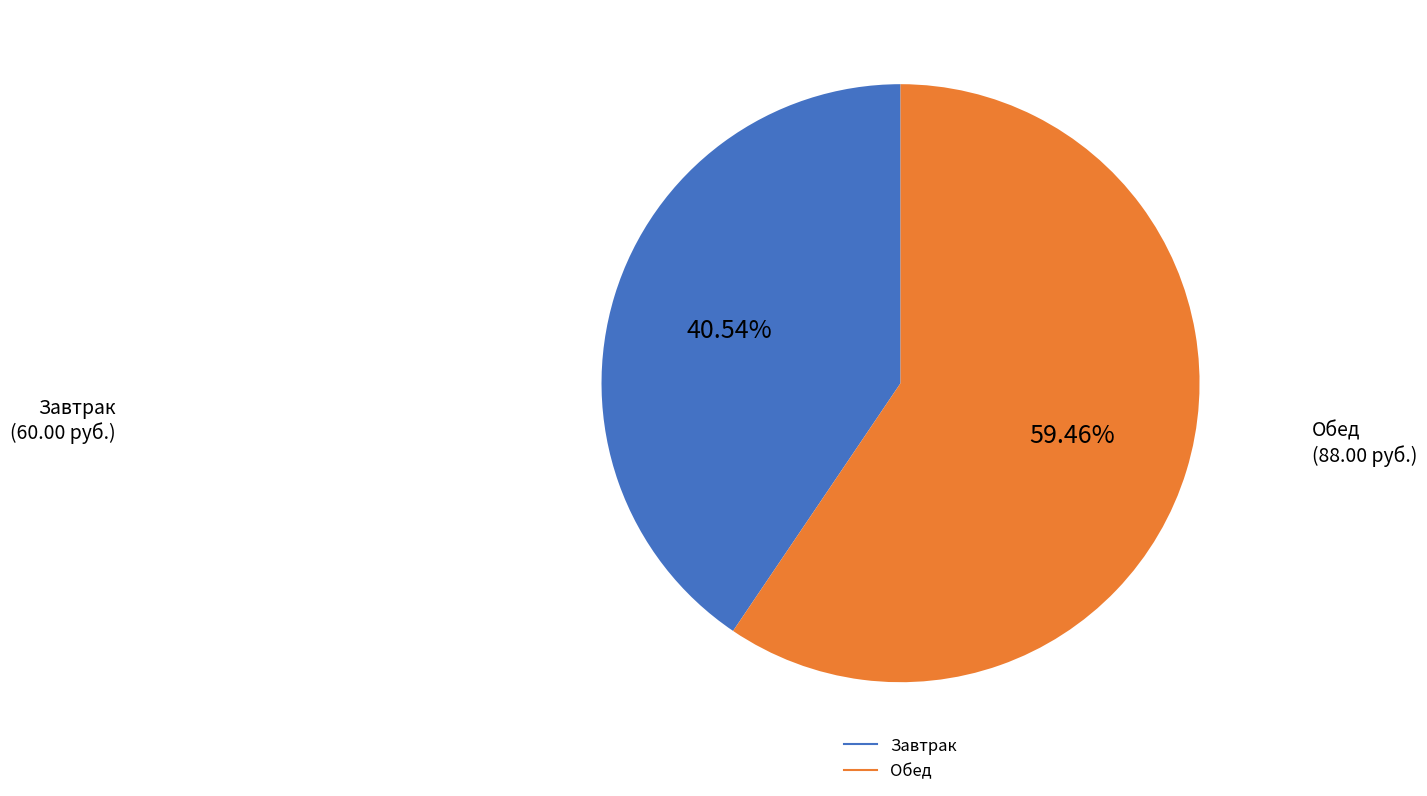

Is there a majority slice in this chart?

Yes